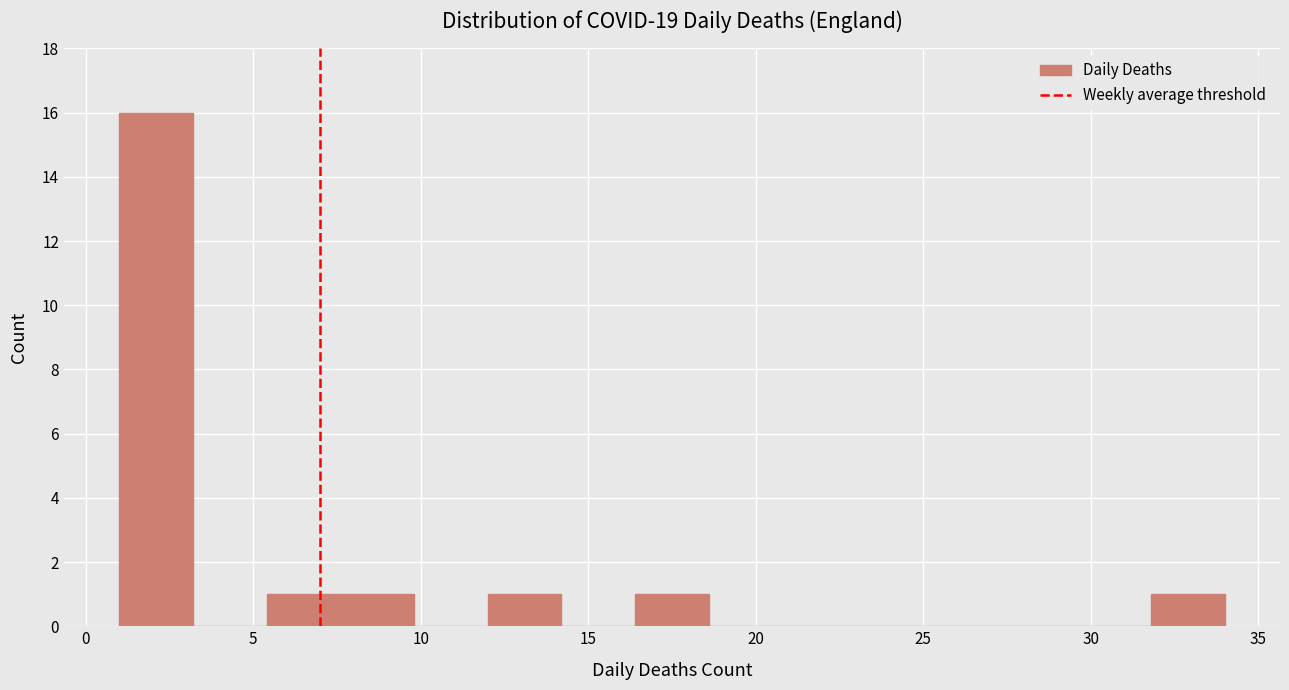

Over which range of the x-axis is the bar tallest?

1.0 to 3.2